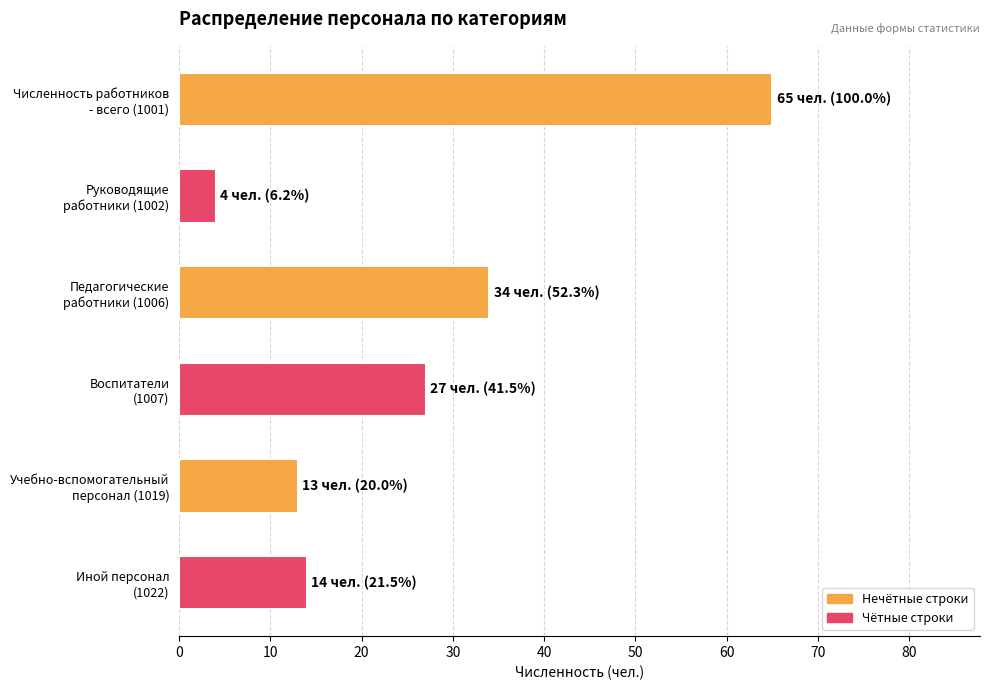

What is the maximum value shown in the chart?

65